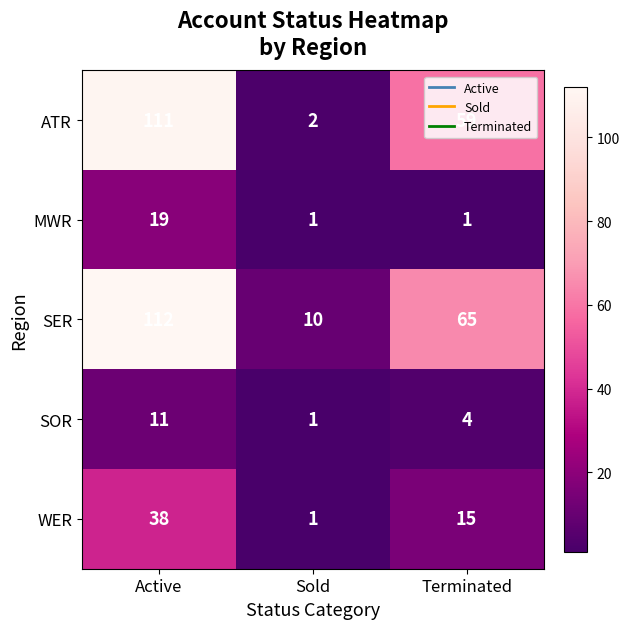

What is the difference between the highest and lowest values at Sold?

9